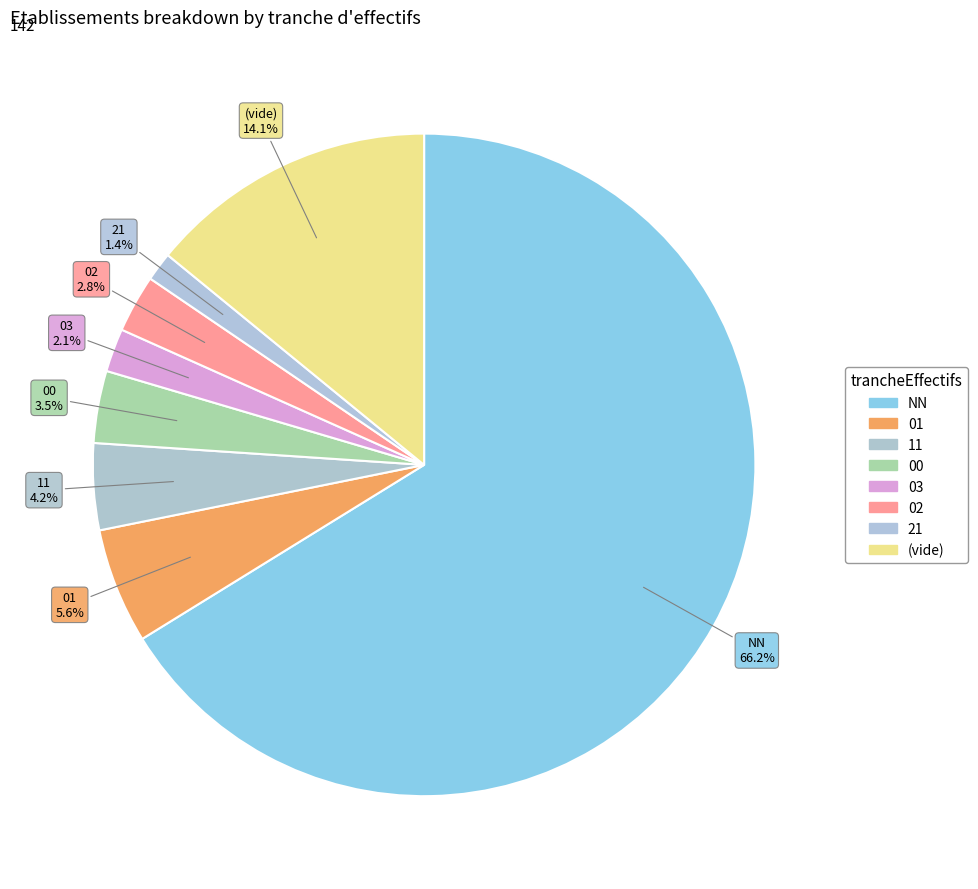

Which slice is the largest?

NN